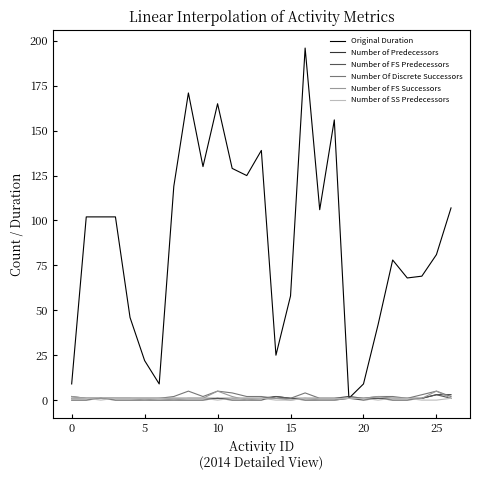

Which series has the widest spread of values?

Original Duration